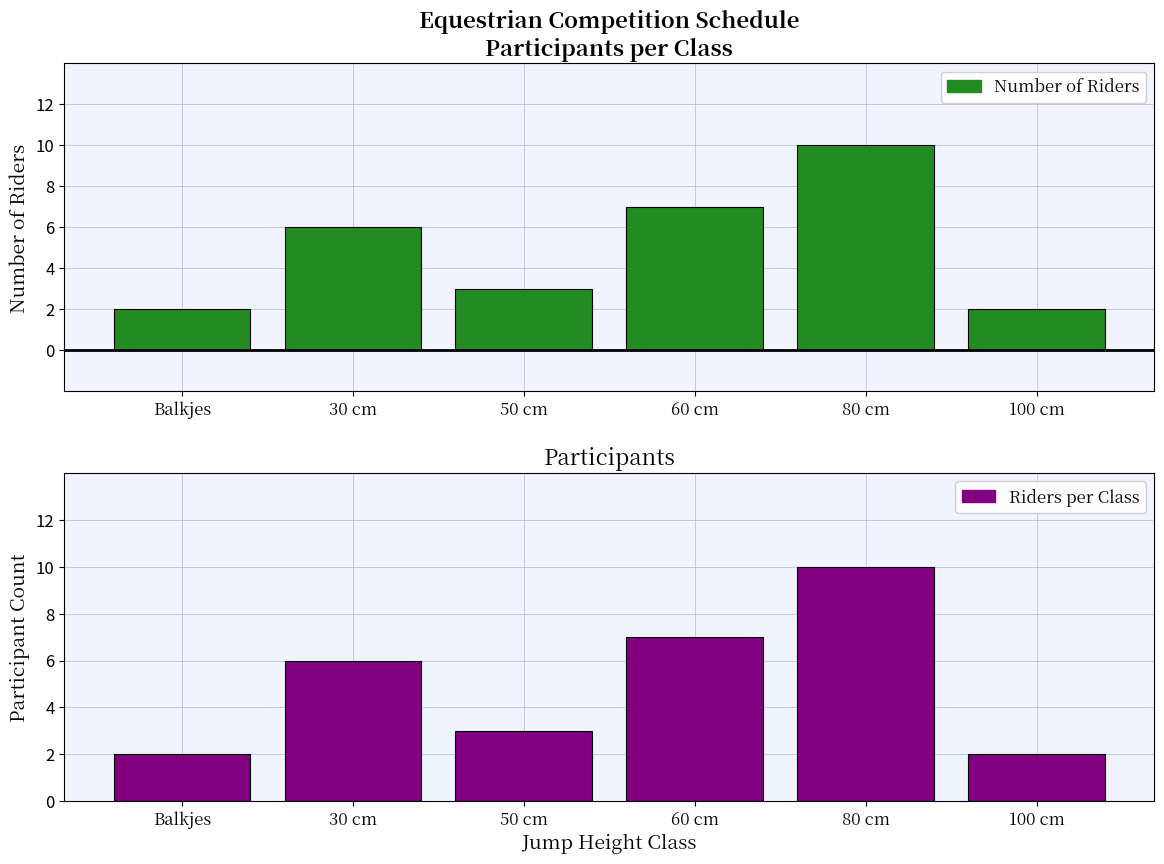

What is the difference between the maximum and minimum values in the Number of Riders series?

8